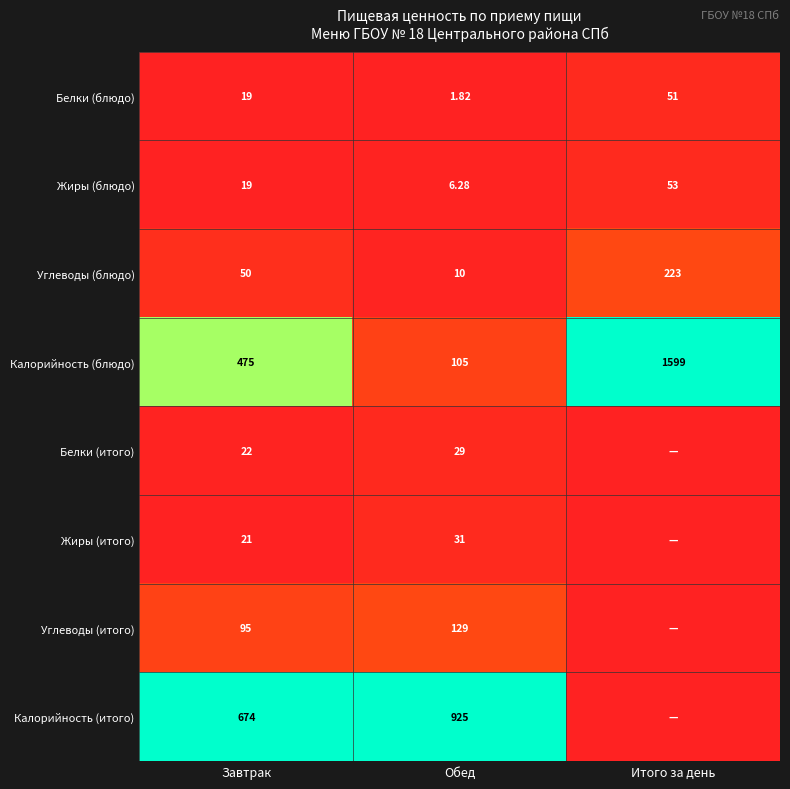

What is the spread (max minus min) of values at Завтрак?

655.0